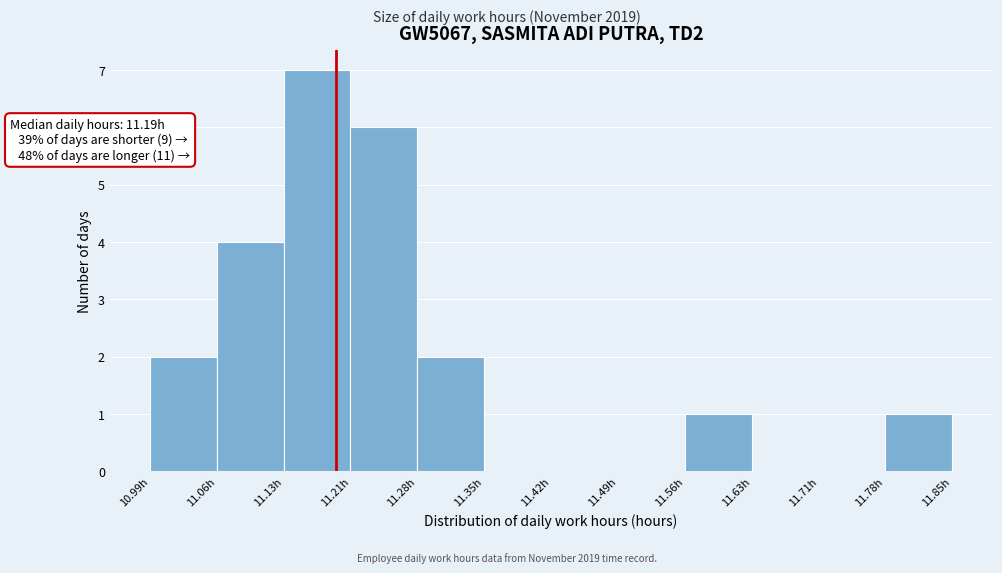

Which range on the x-axis has the tallest bar?

11.13 to 11.21